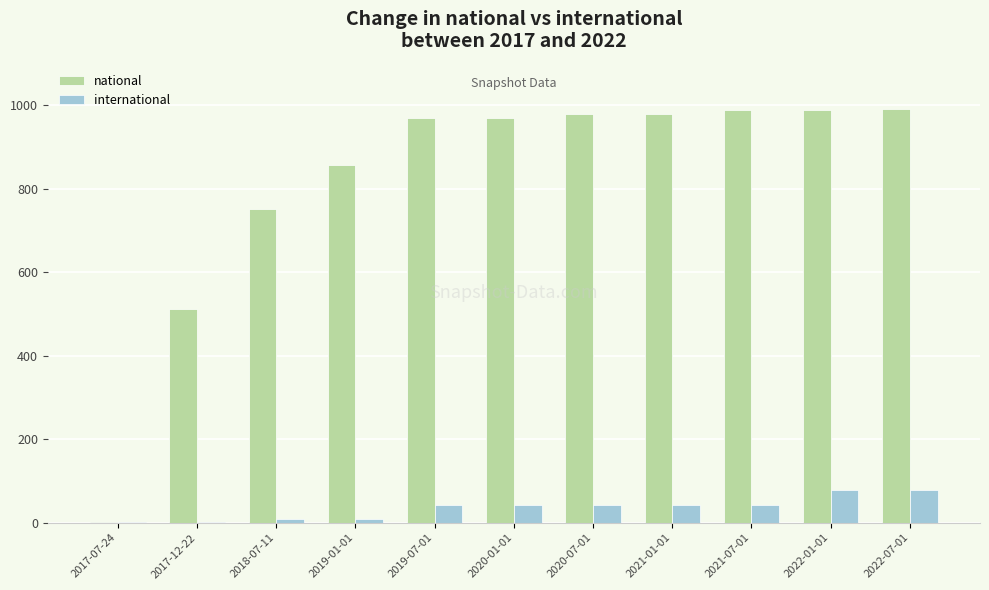

What is the greatest value displayed?

991